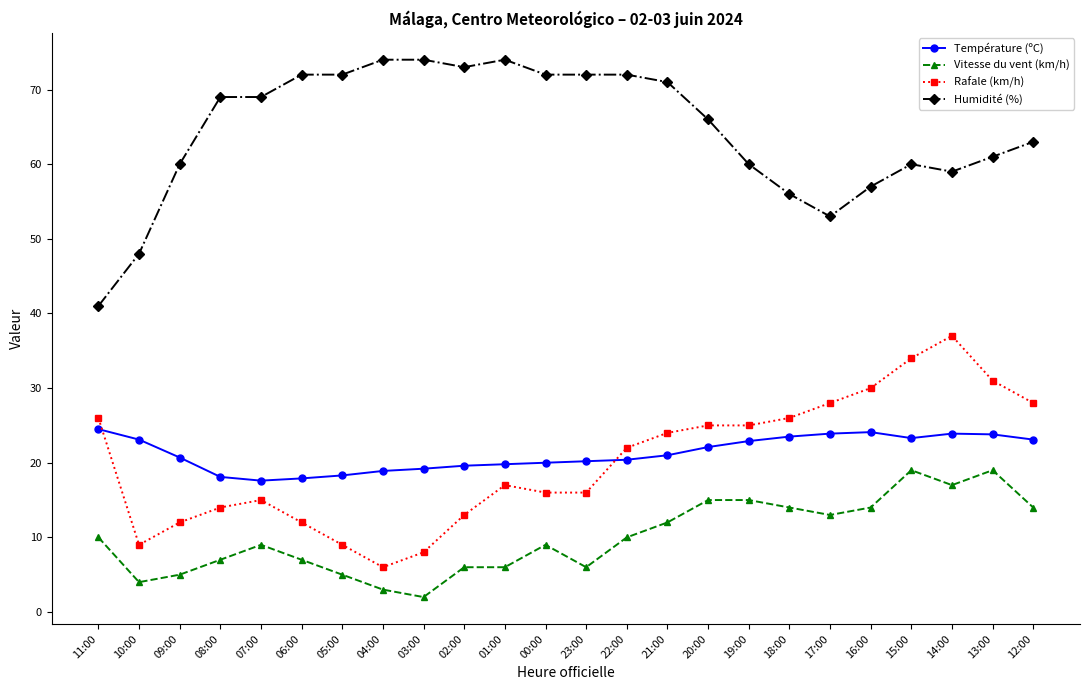

Is the value of Température (ºC) at 00:00 greater than the value of Vitesse du vent (km/h) at 23:00?

Yes